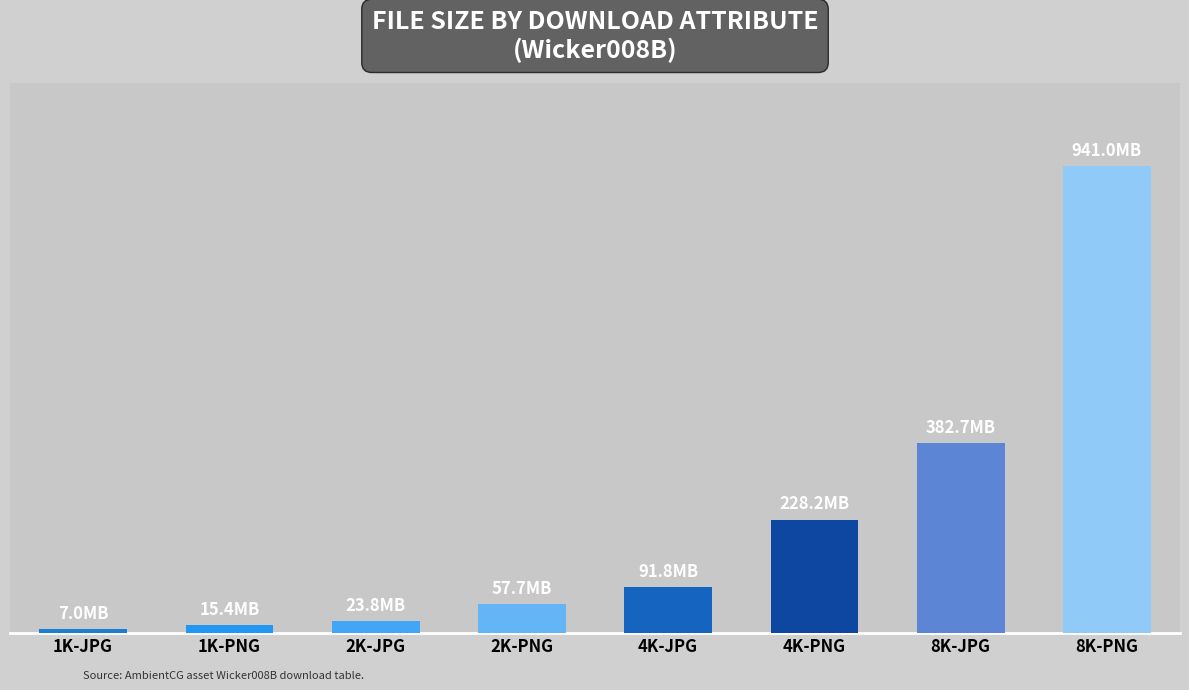

What is the approximate value at 2K-JPG, to the nearest 10?

23755480